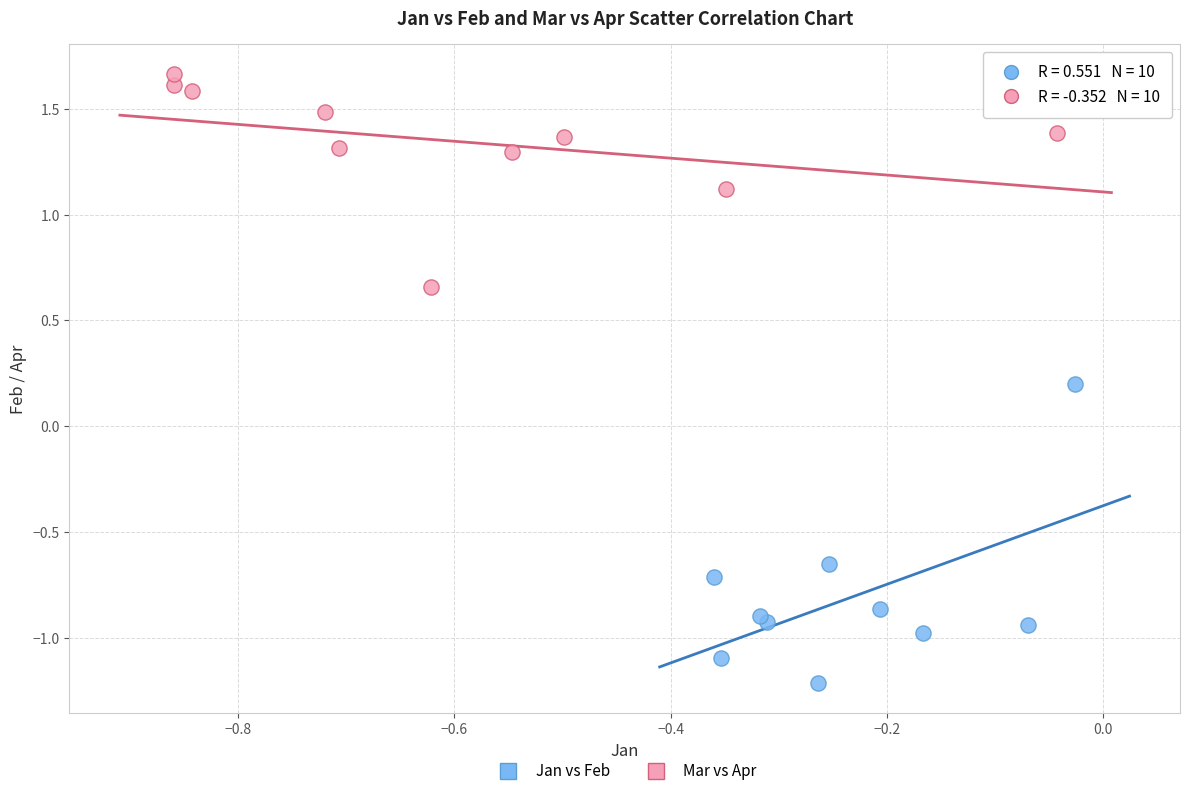

Which series contains the highest Y value?

Mar vs Apr